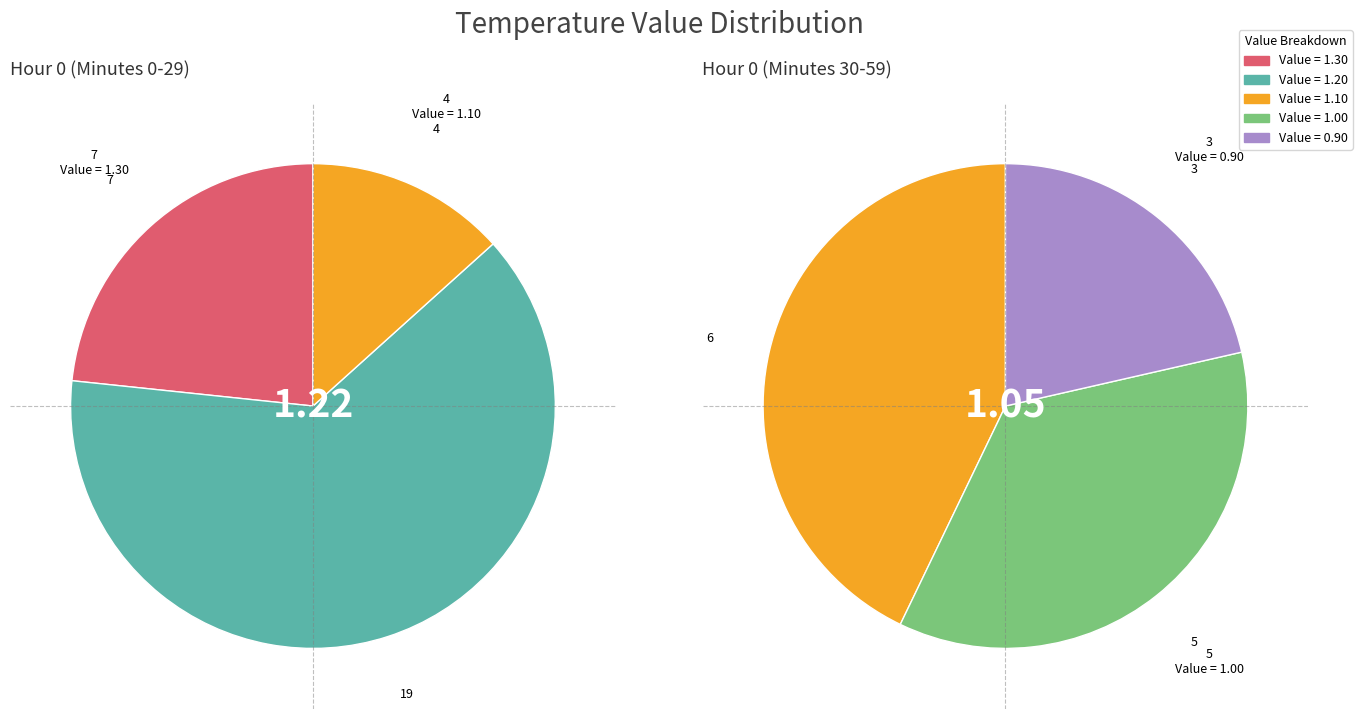

Rank the series at 0 from highest to lowest value.

Value = 1.20, Value = 1.30, Value = 1.10, Value = 1.00, Value = 0.90